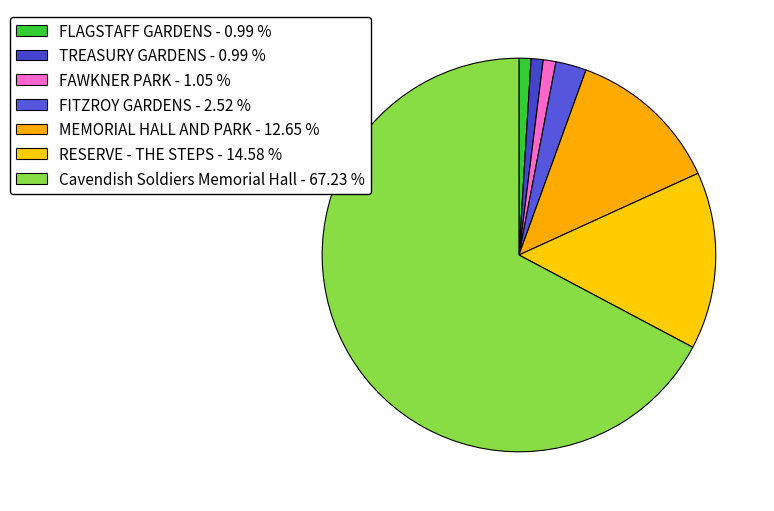

Does FAWKNER PARK account for over 50% of the chart?

No